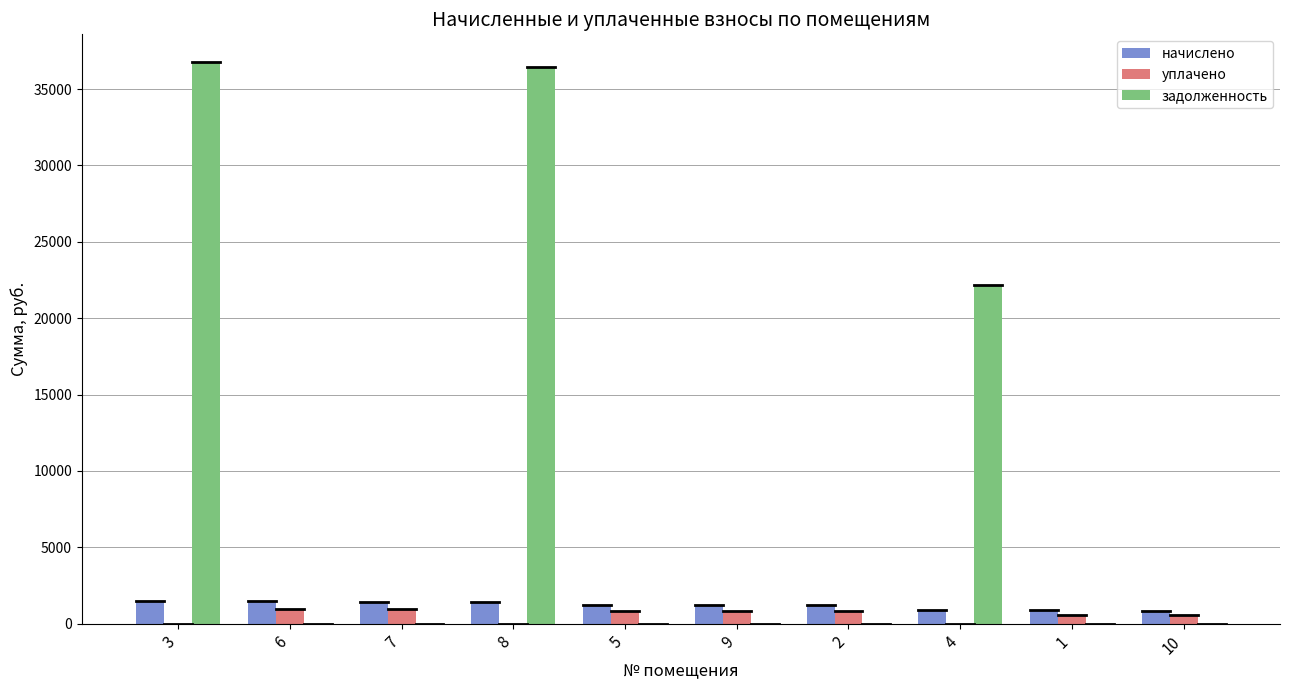

Is the value of задолженность at 5 greater than the value of начислено at 3?

No